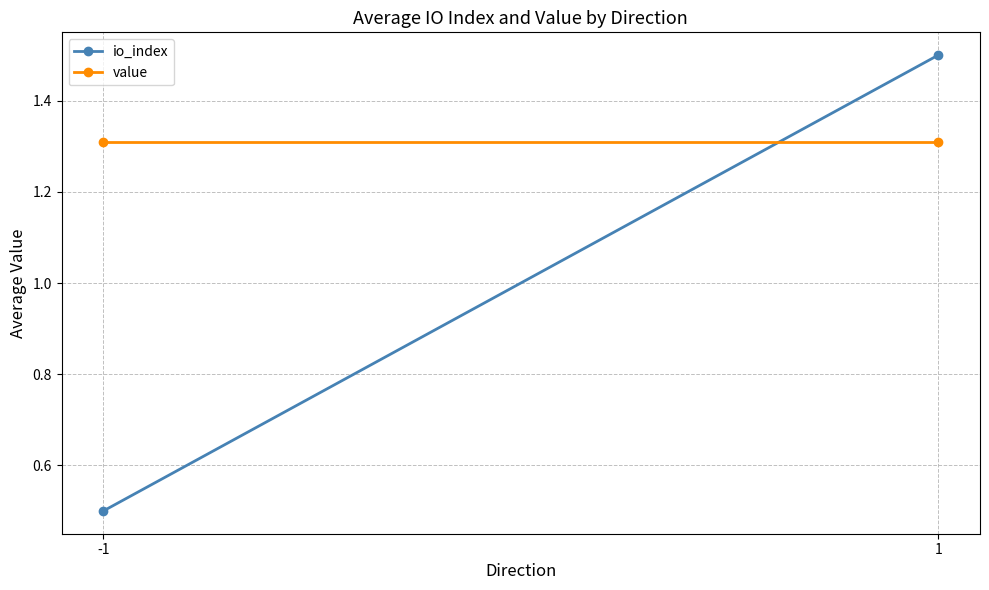

Is the value of io_index at -1 greater than the value of value at -1?

No